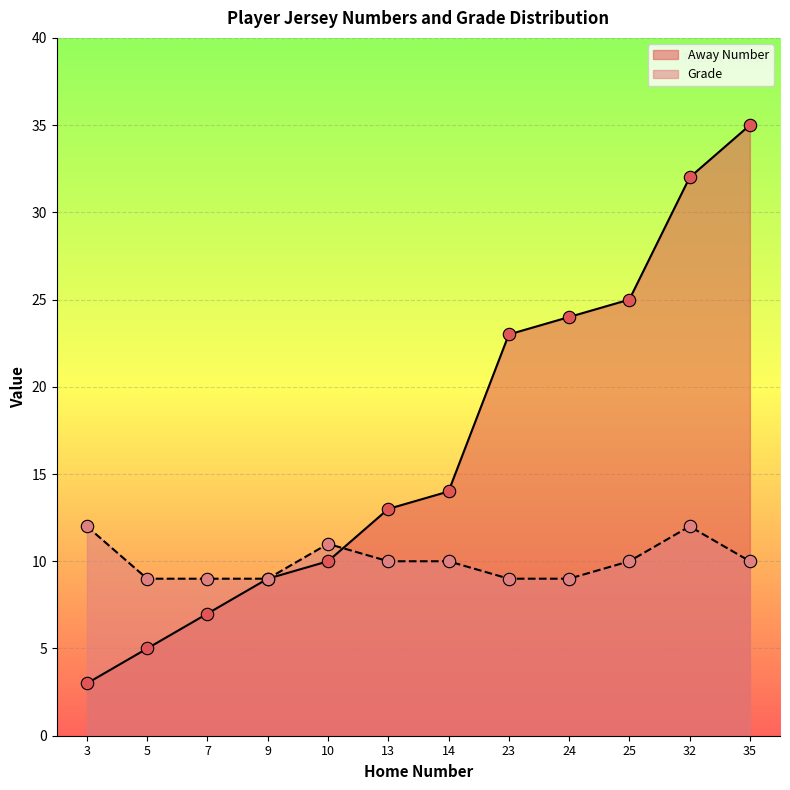

Which series has the largest total across all categories?

Away Number